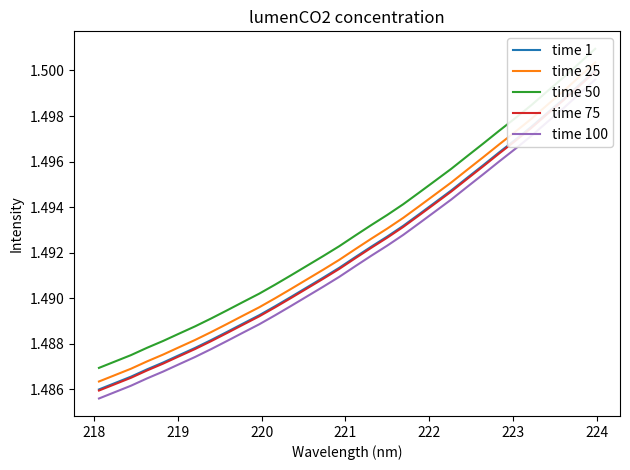

At 220, list the series in order from smallest to largest.

time 100, time 75, time 1, time 25, time 50